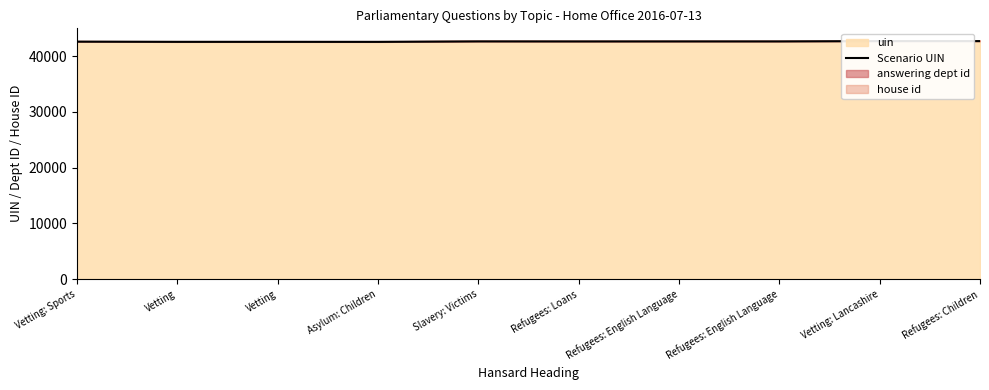

Reading left to right, transcribe all the data shown in this chart.

Vetting: Sports=42625	Vetting=42590	Vetting=42591	Asylum: Children=42586	Slavery: Victims=42670	Refugees: Loans=42662	Refugees: English Language=42666	Refugees: English Language=42667	Vetting: Lancashire=42724	Refugees: Children=42722